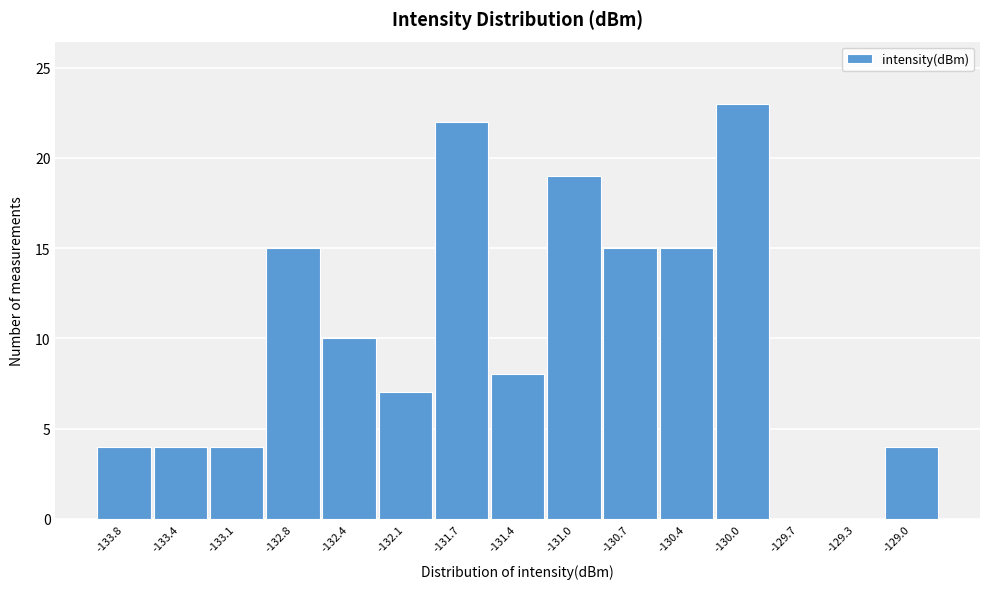

Reading left to right, list all the values displayed in this chart.

-133.8=4	-133.4=4	-133.1=4	-132.8=15	-132.4=10	-132.1=7	-131.7=22	-131.4=8	-131.0=19	-130.7=15	-130.4=15	-130.0=23	-129.7=0	-129.3=0	-129.0=4